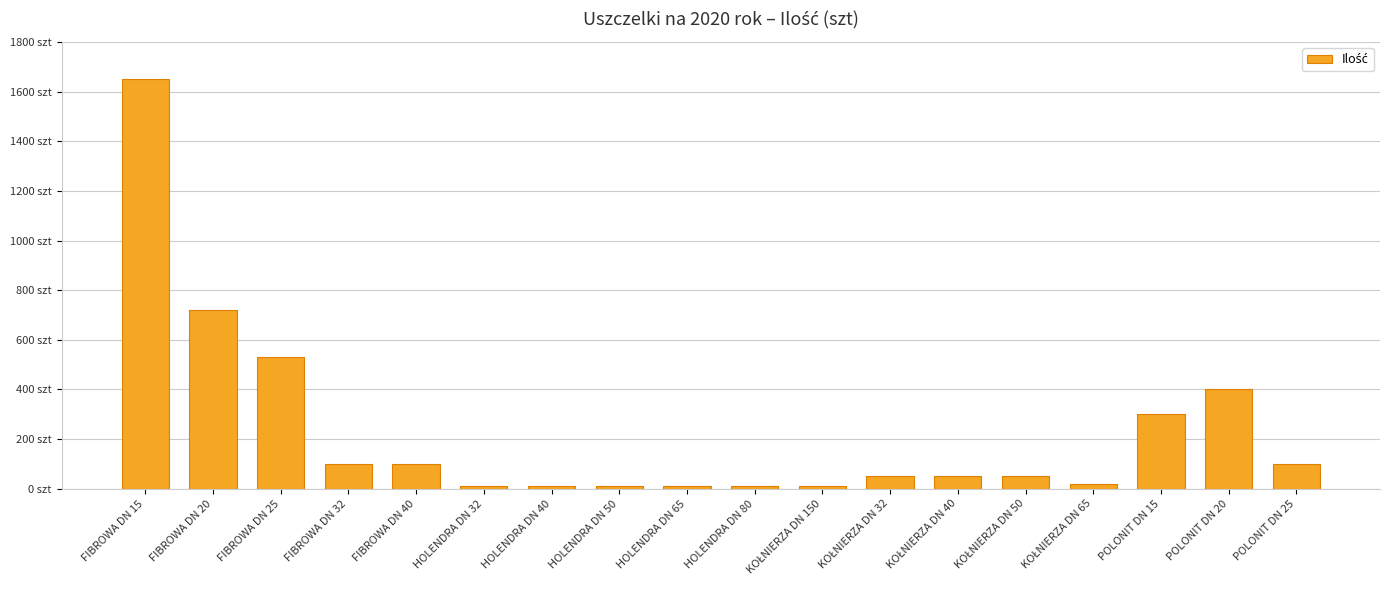

True or false: the data shows 16 at HOLENDRA DN 32.

False